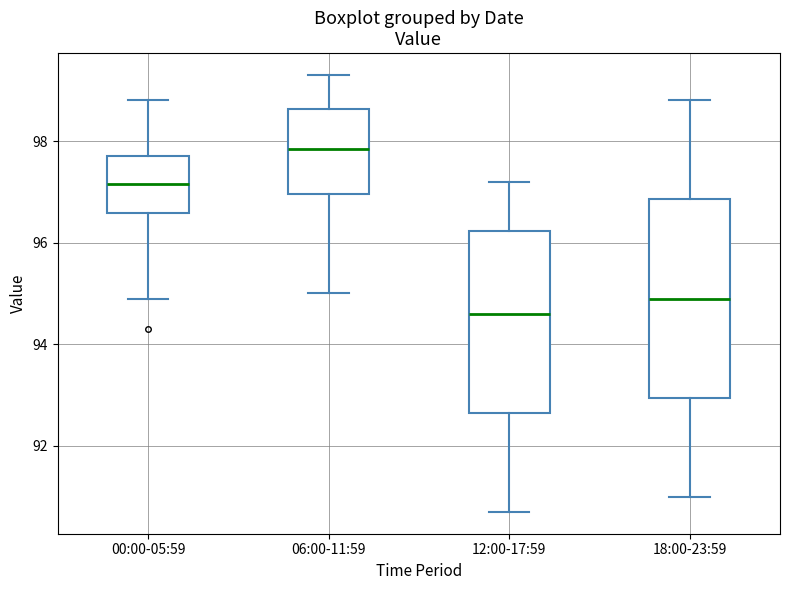

Reading left to right, read every box against the y-axis: the position of its median line, the range the box covers, and the ends of its whiskers. The values are not printed on the chart, so give them approximately, as read against the axis.

00:00-05:59: median 97.2, box 96.6 to 97.8, whiskers 95.0 to 98.8
06:00-11:59: median 97.8, box 97.0 to 98.6, whiskers 95.0 to 99.4
12:00-17:59: median 94.6, box 92.6 to 96.2, whiskers 90.8 to 97.2
18:00-23:59: median 95.0, box 93.0 to 96.8, whiskers 91.0 to 98.8